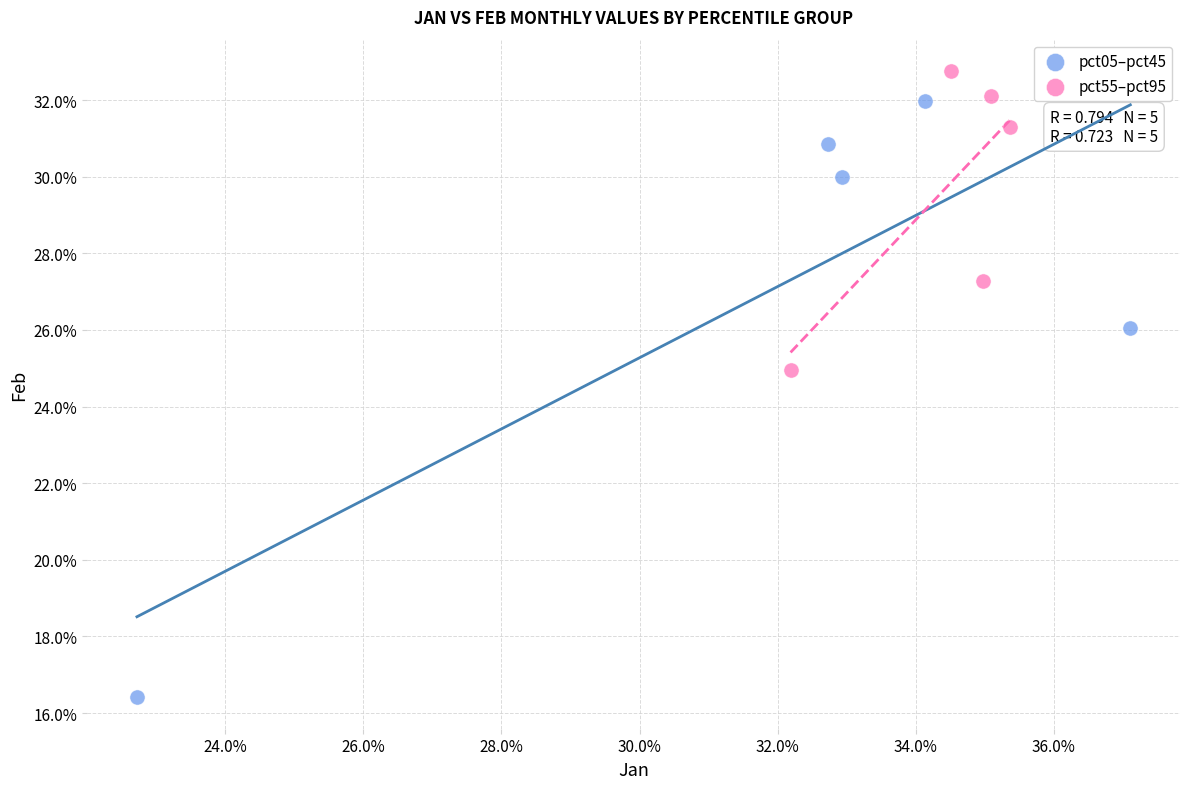

Which series contains the highest Y value?

pct55–pct95